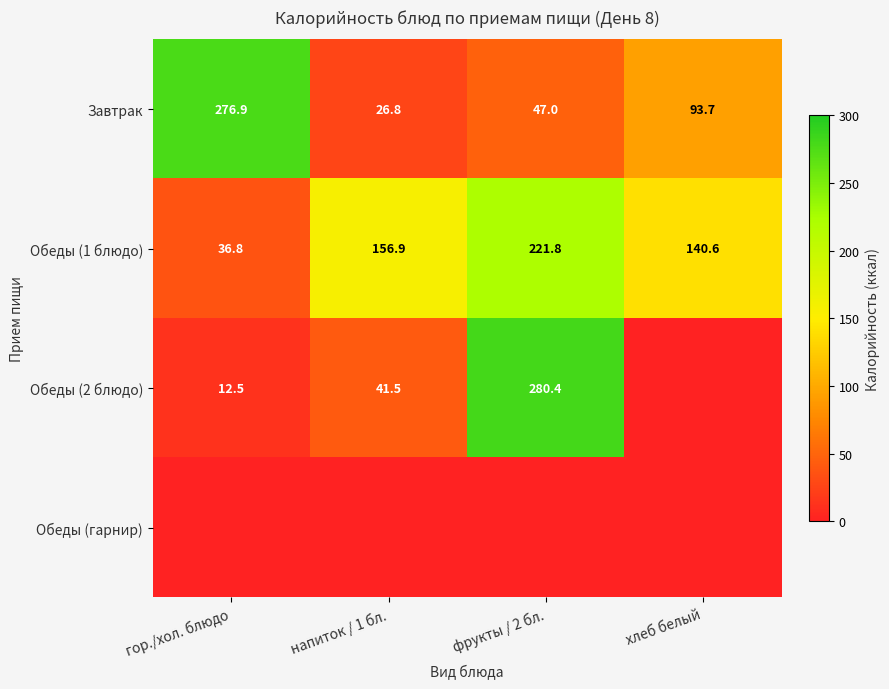

What value does the Завтрак series have at гор./хол. блюдо?

276.9